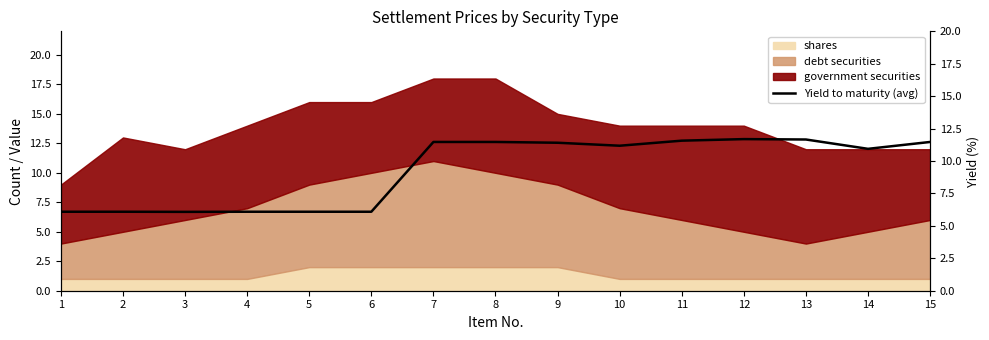

What is the difference between the maximum and second lowest values?

5.6